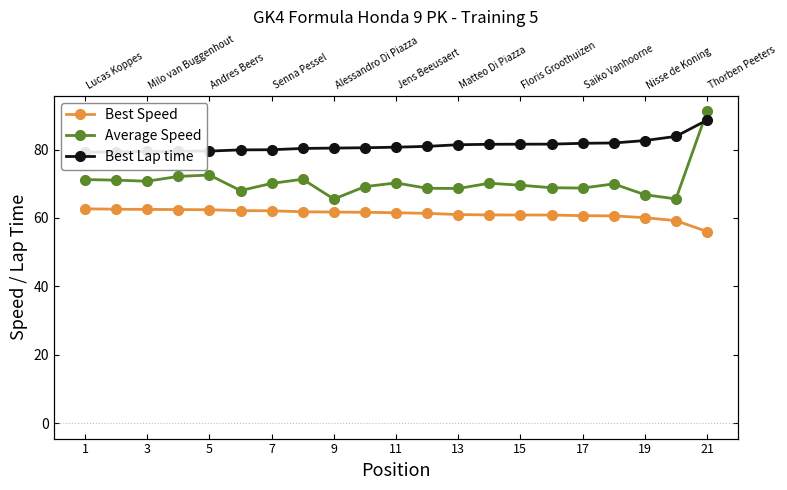

What is the average value of the Average Speed series?

70.5